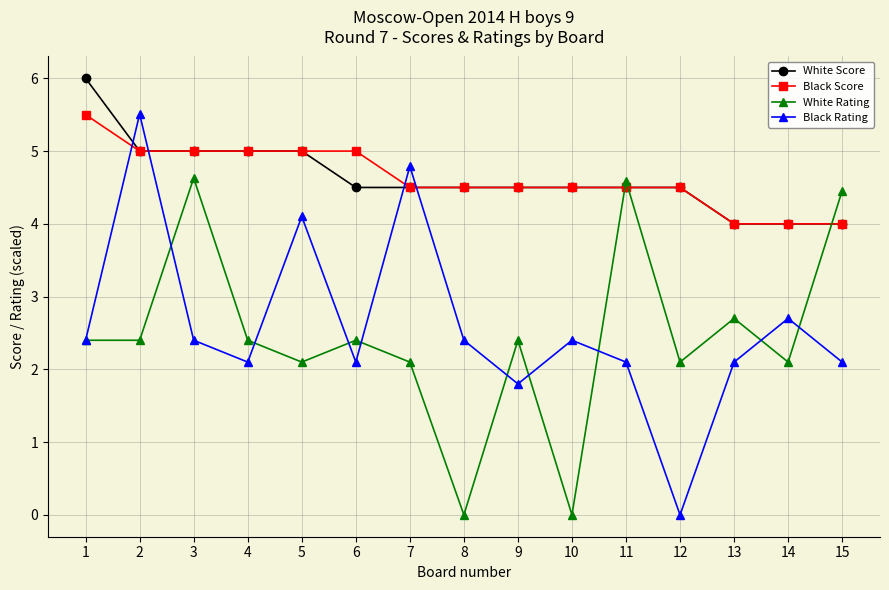

Reading left to right, extract all data points from this chart.

White Score: 6.0	5.0	5.0	5.0	5.0	4.5	4.5	4.5	4.5	4.5	4.5	4.5	4.0	4.0	4.0
Black Score: 5.5	5.0	5.0	5.0	5.0	5.0	4.5	4.5	4.5	4.5	4.5	4.5	4.0	4.0	4.0
White Rating: 2.4	2.4	4.6	2.4	2.1	2.4	2.1	0.0	2.4	0.0	4.6	2.1	2.7	2.1	4.5
Black Rating: 2.4	5.5	2.4	2.1	4.1	2.1	4.8	2.4	1.8	2.4	2.1	0.0	2.1	2.7	2.1